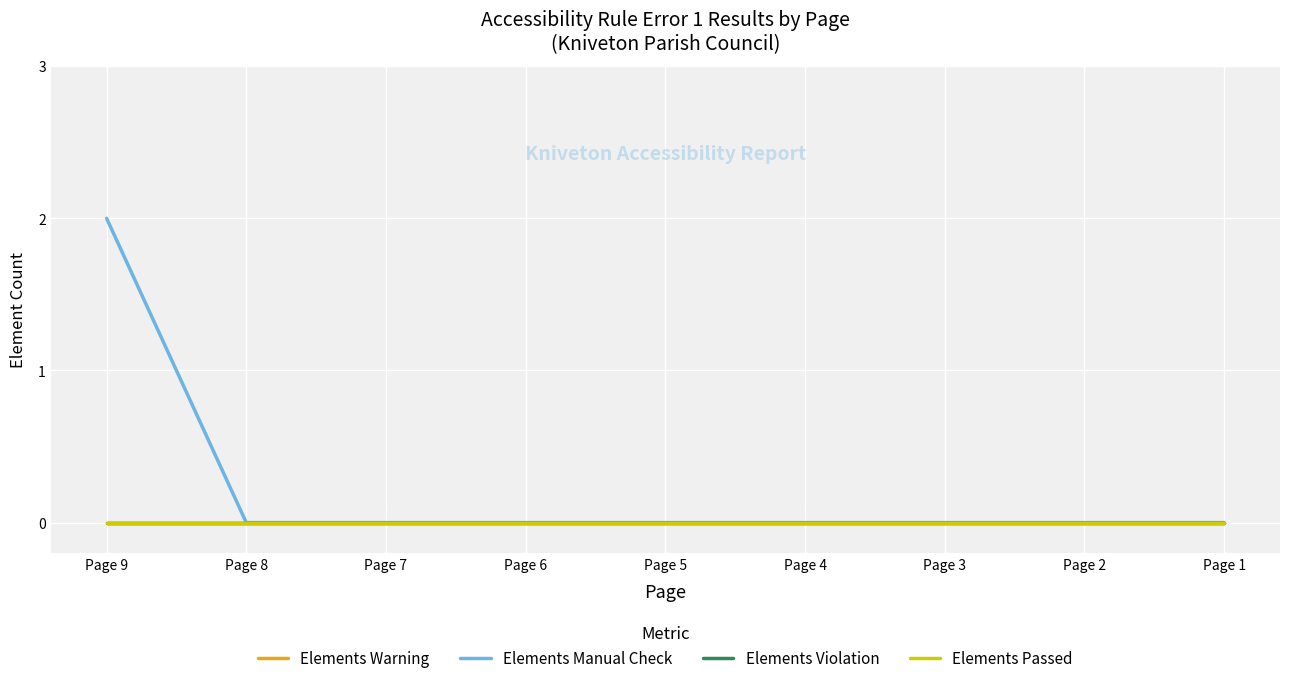

What is the sum of all Elements Manual Check values?

2